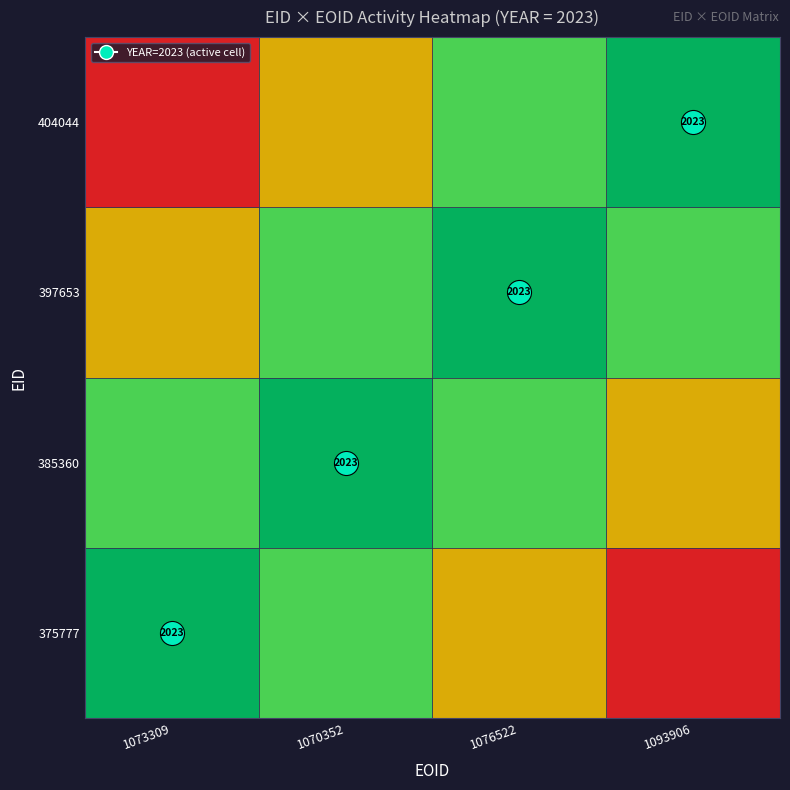

Between 1073309 and 1070352, which series saw the biggest shift?

397653